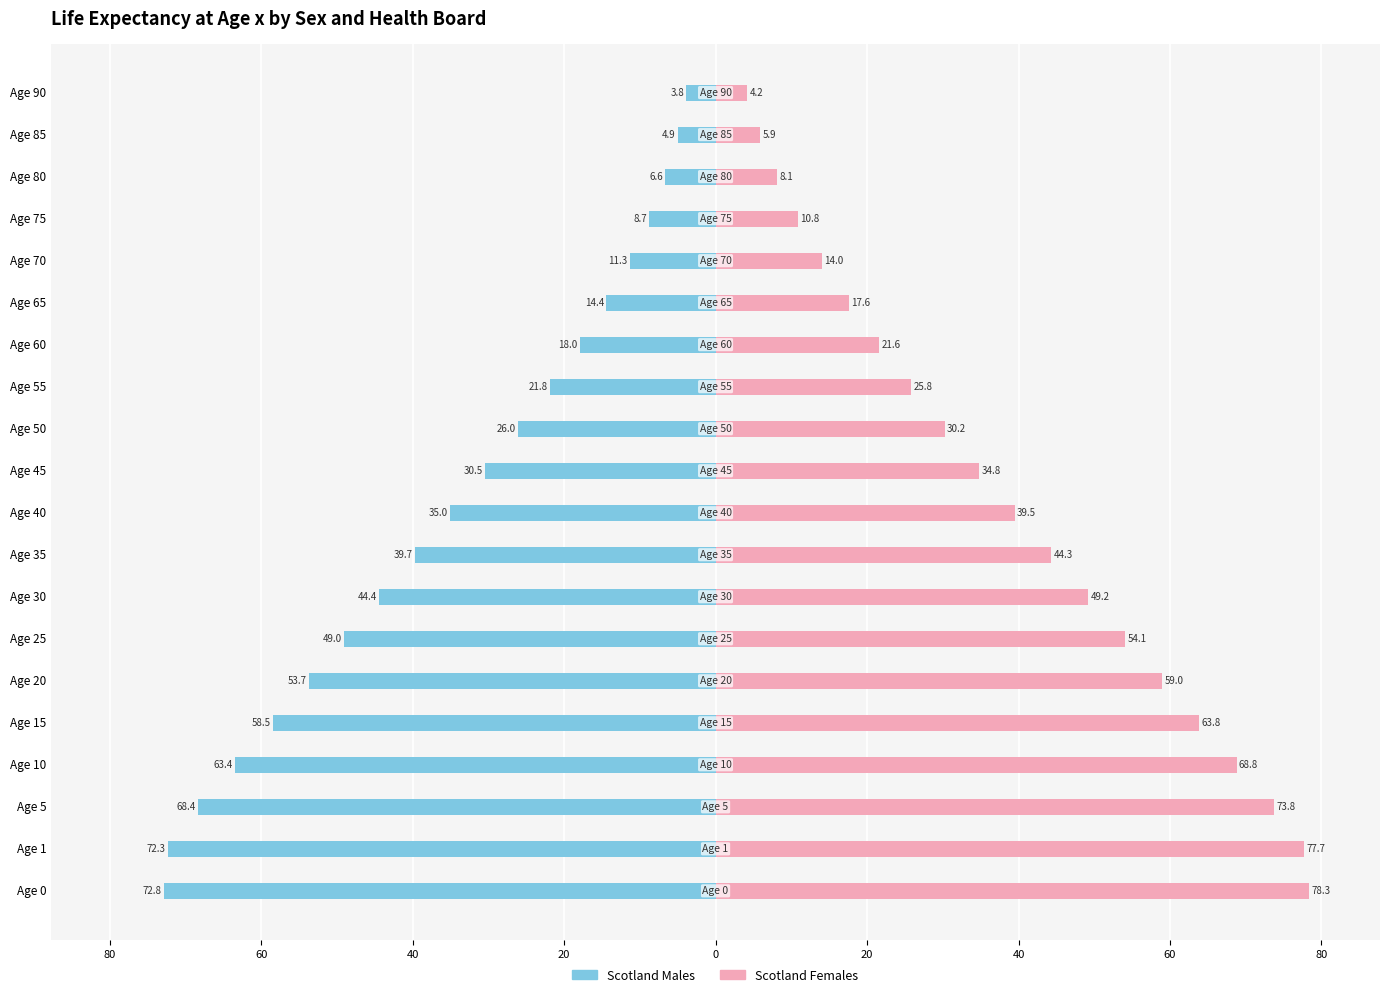

Does the chart contain stacked bars?

No